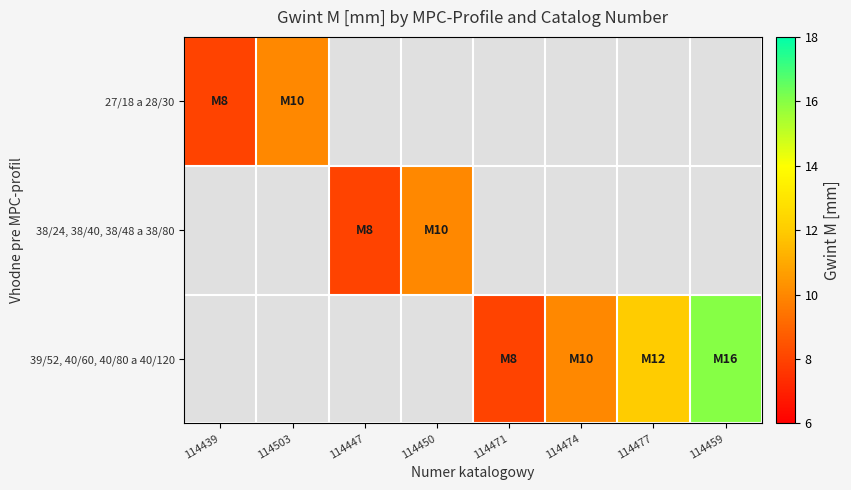

What is the minimum value for 27/18 a 28/30?

8.0